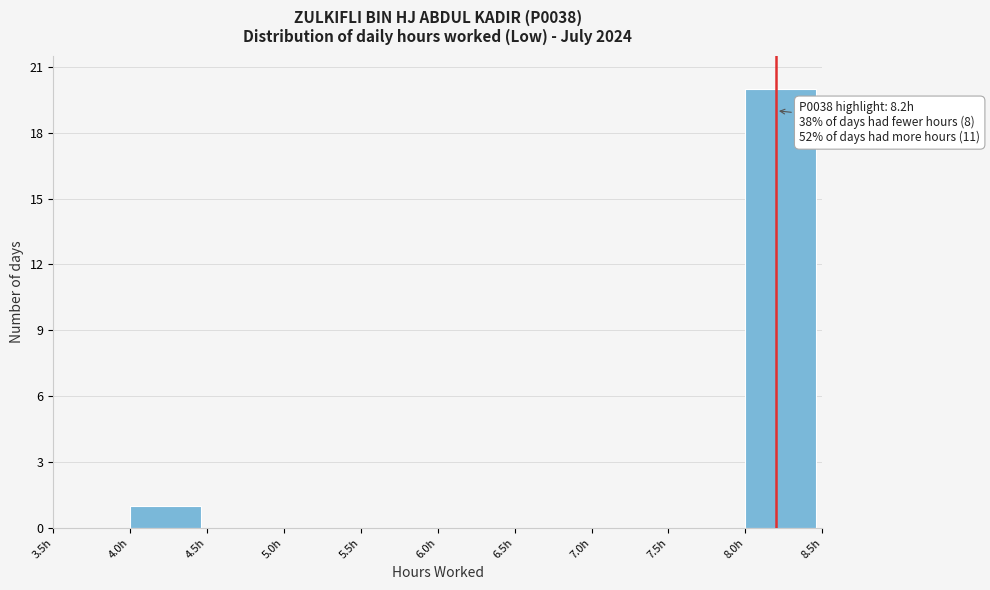

Over which range of the x-axis is the bar tallest?

8.0 to 8.5